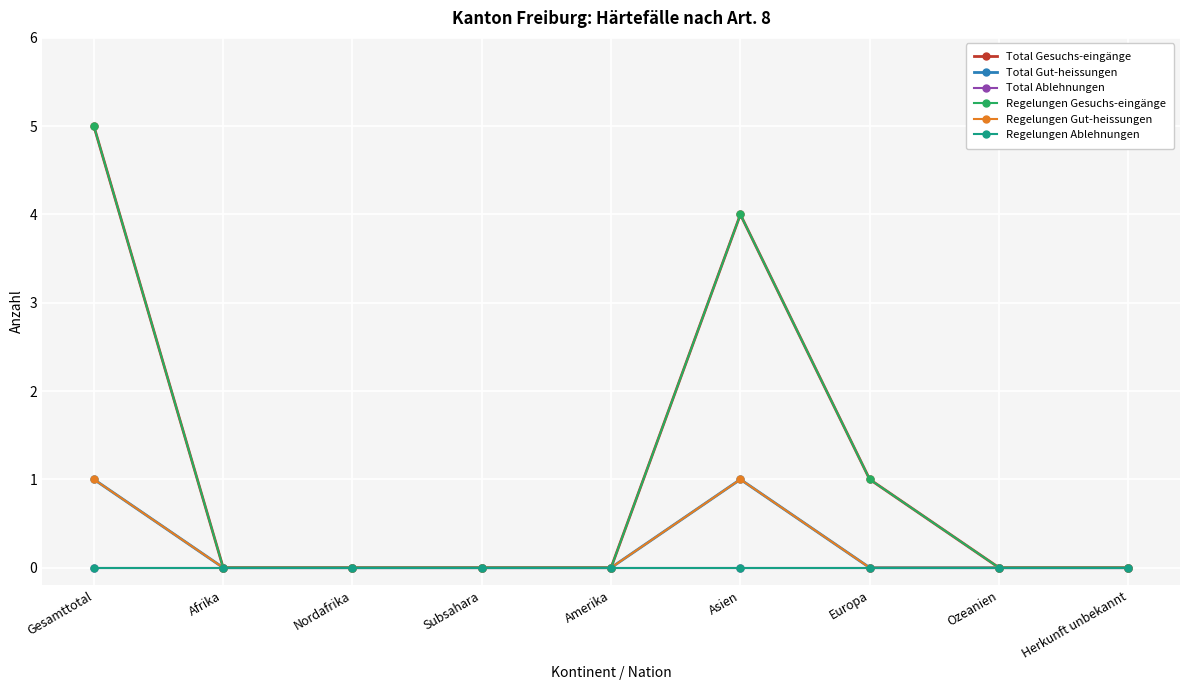

Does the chart have visible grid lines?

Yes